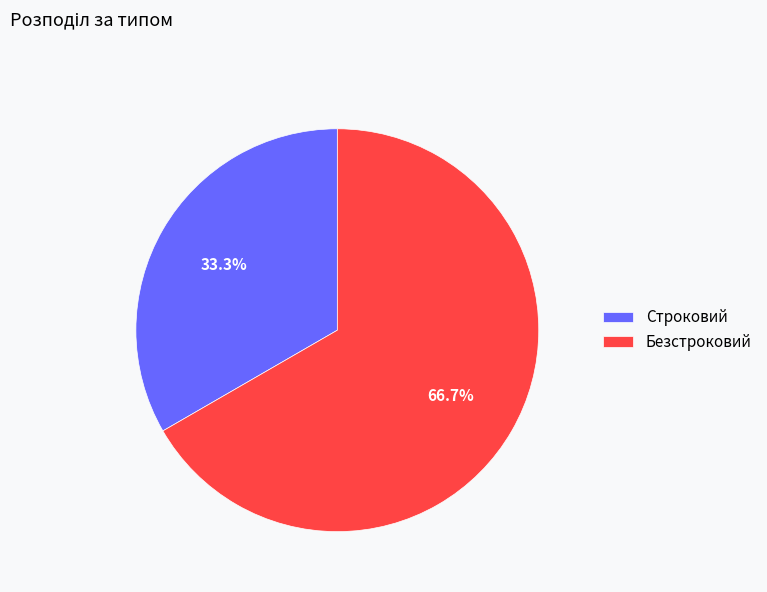

To the nearest percent, what portion does Строковий represent?

33%